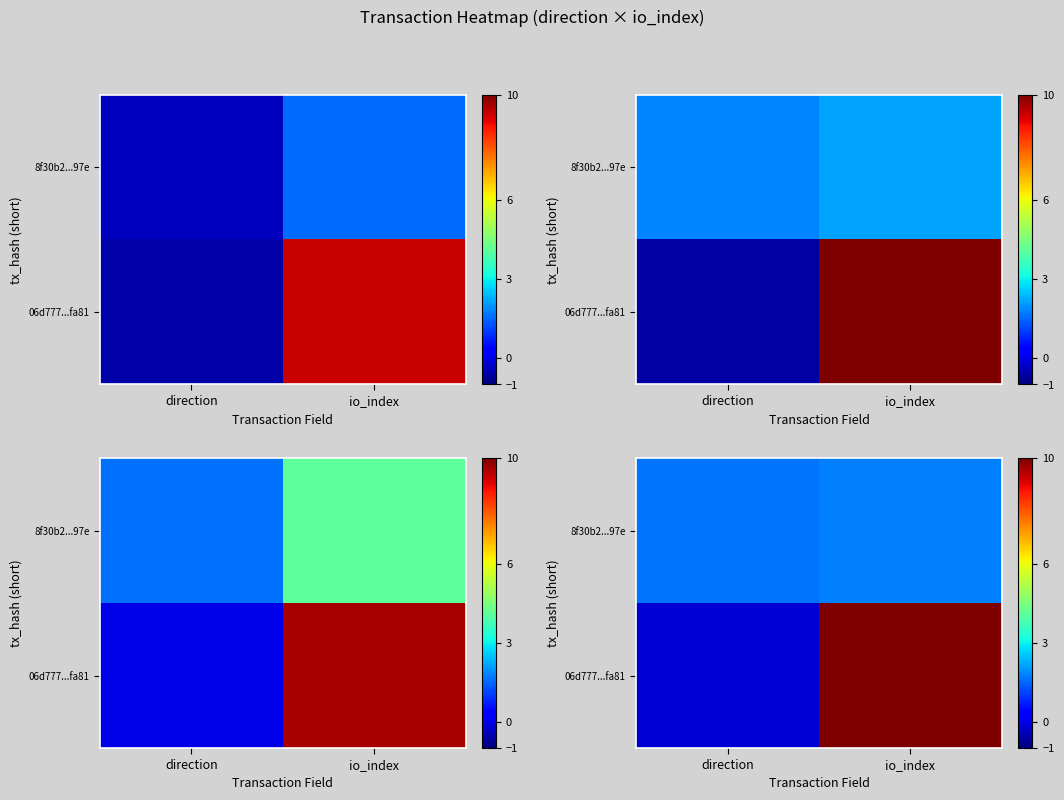

What is the minimum value shown in the chart?

-0.2